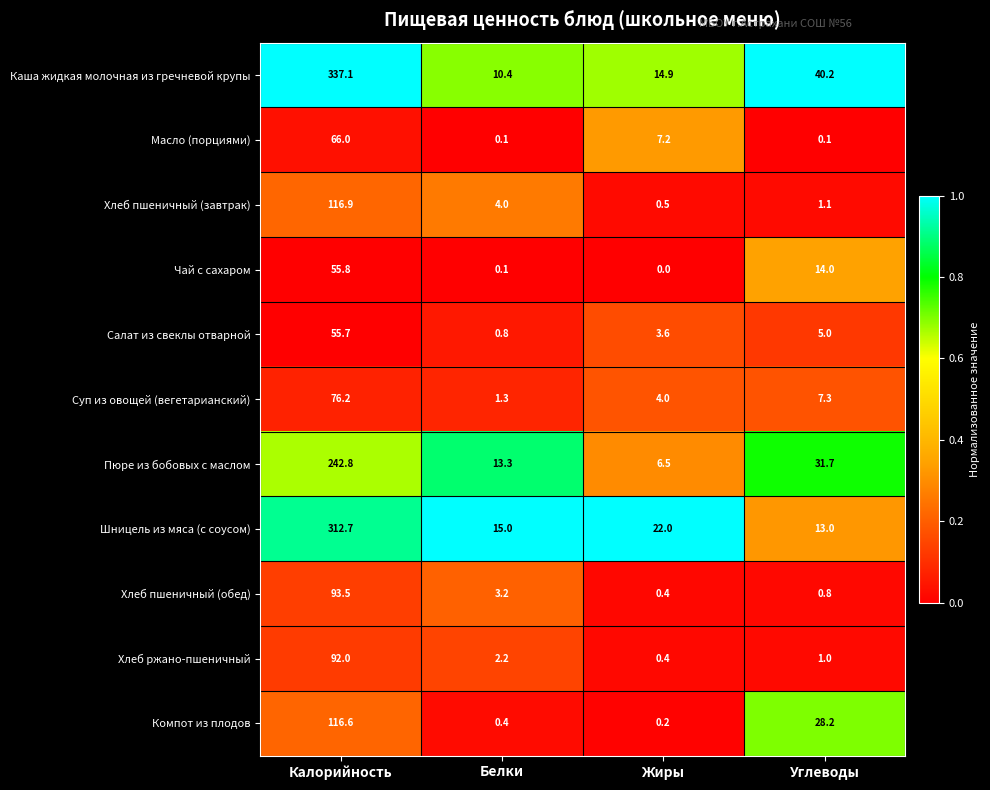

Count the number of categories in the chart.

4